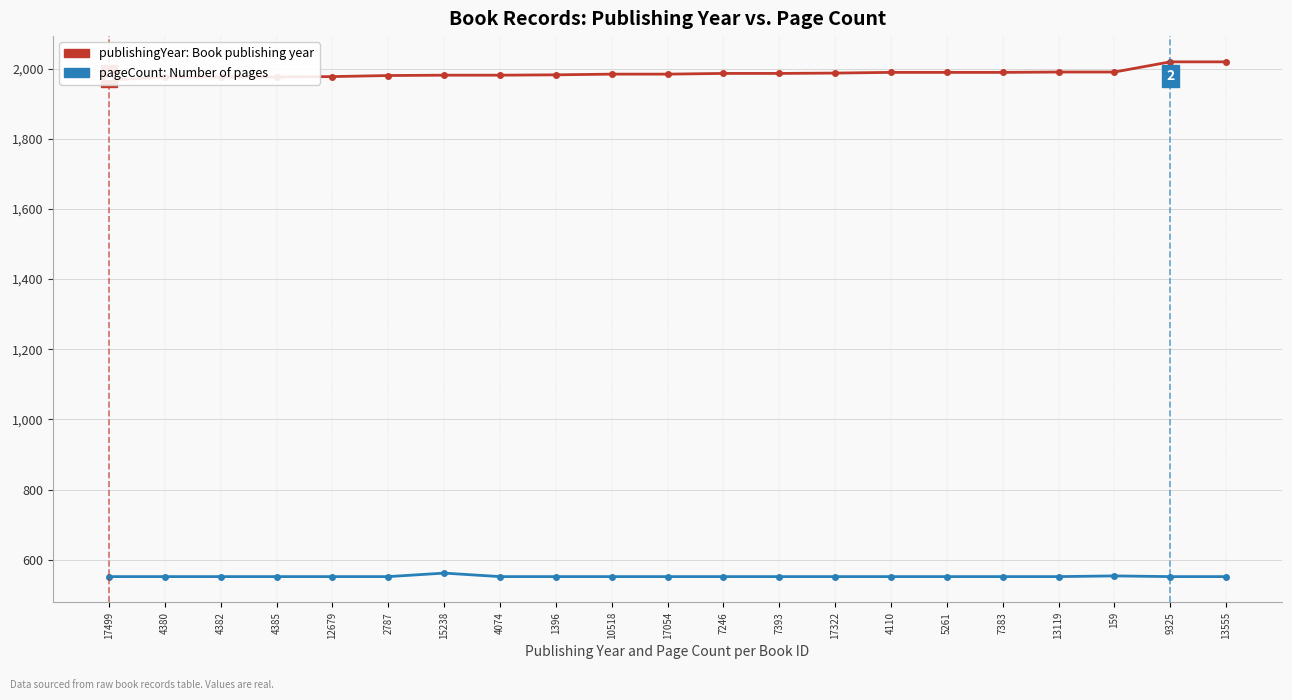

What is the spread (max minus min) of values at 2787?

1428